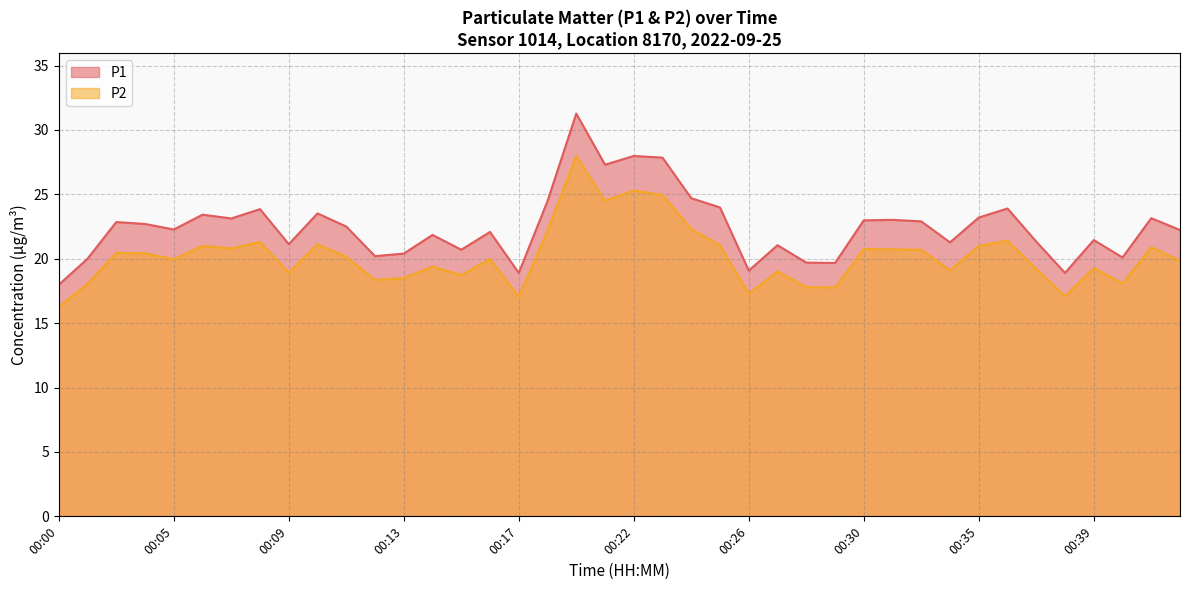

Which series changed the most between 00:11 and 00:25?

P1